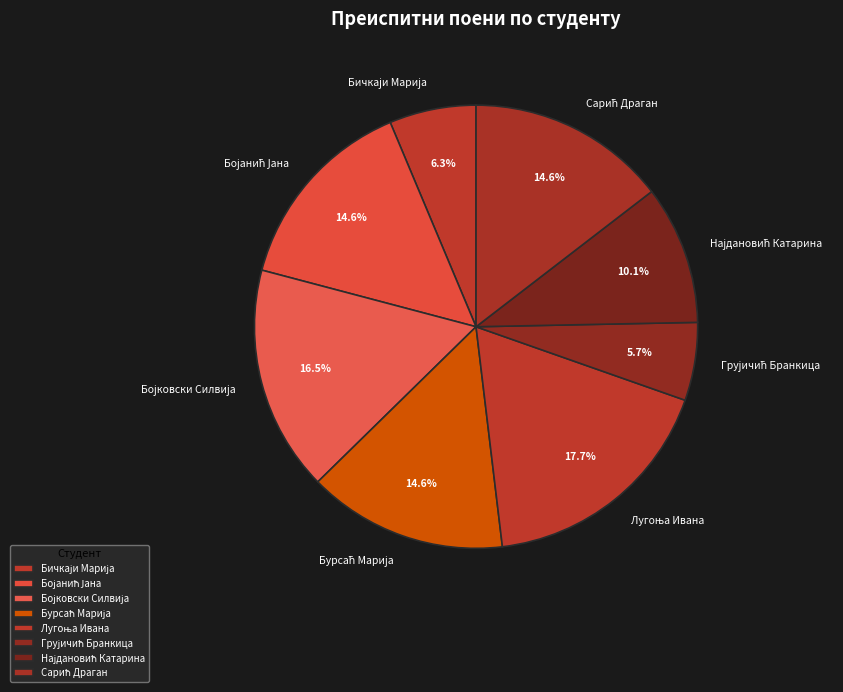

Does any single category account for the majority?

No